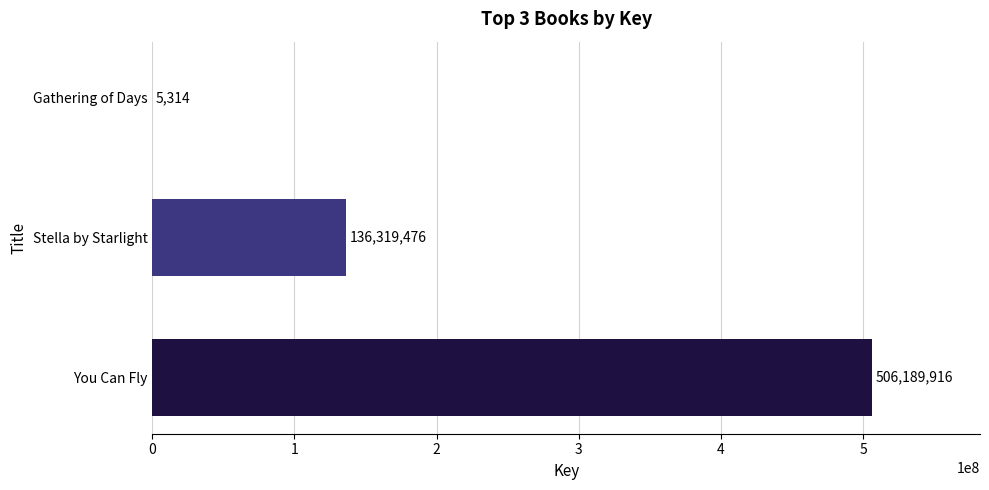

How many categories are shown in the chart?

3